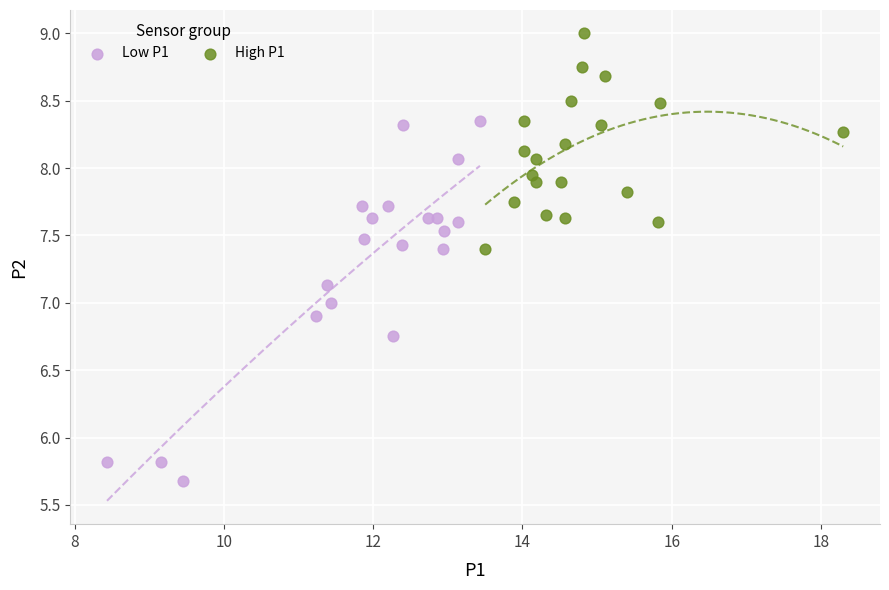

Which series reaches the maximum Y coordinate?

High P1